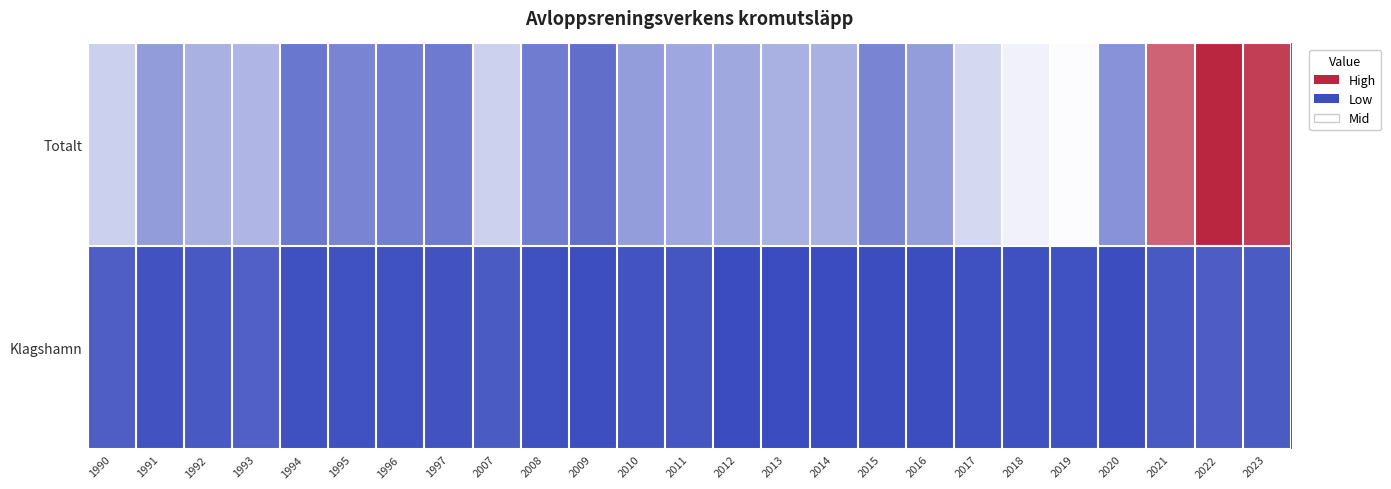

Which series has the largest range (max minus min)?

Totalt